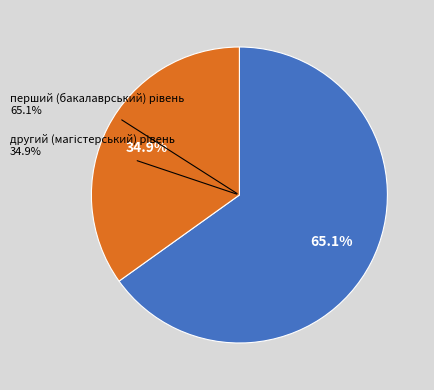

How many segments does this pie chart have?

2